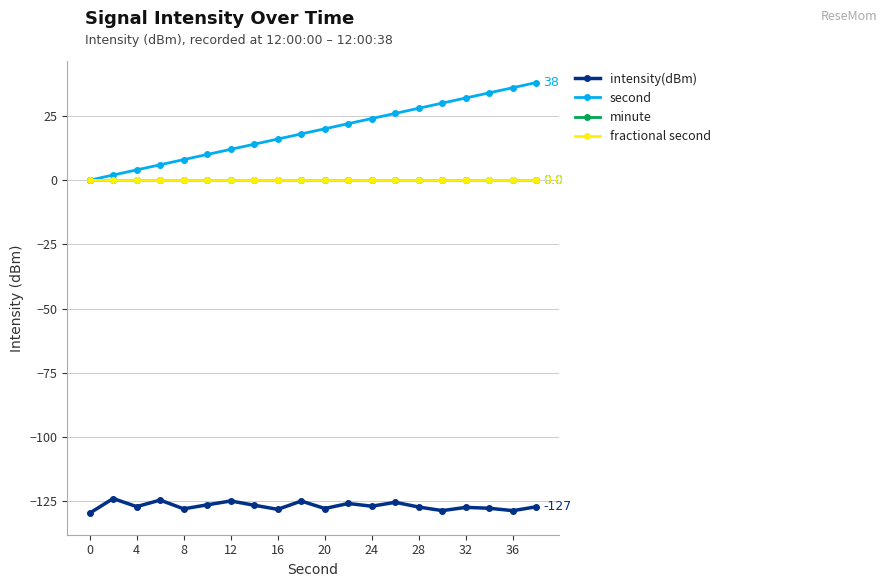

Does the chart display data point markers on the line(s)?

Yes